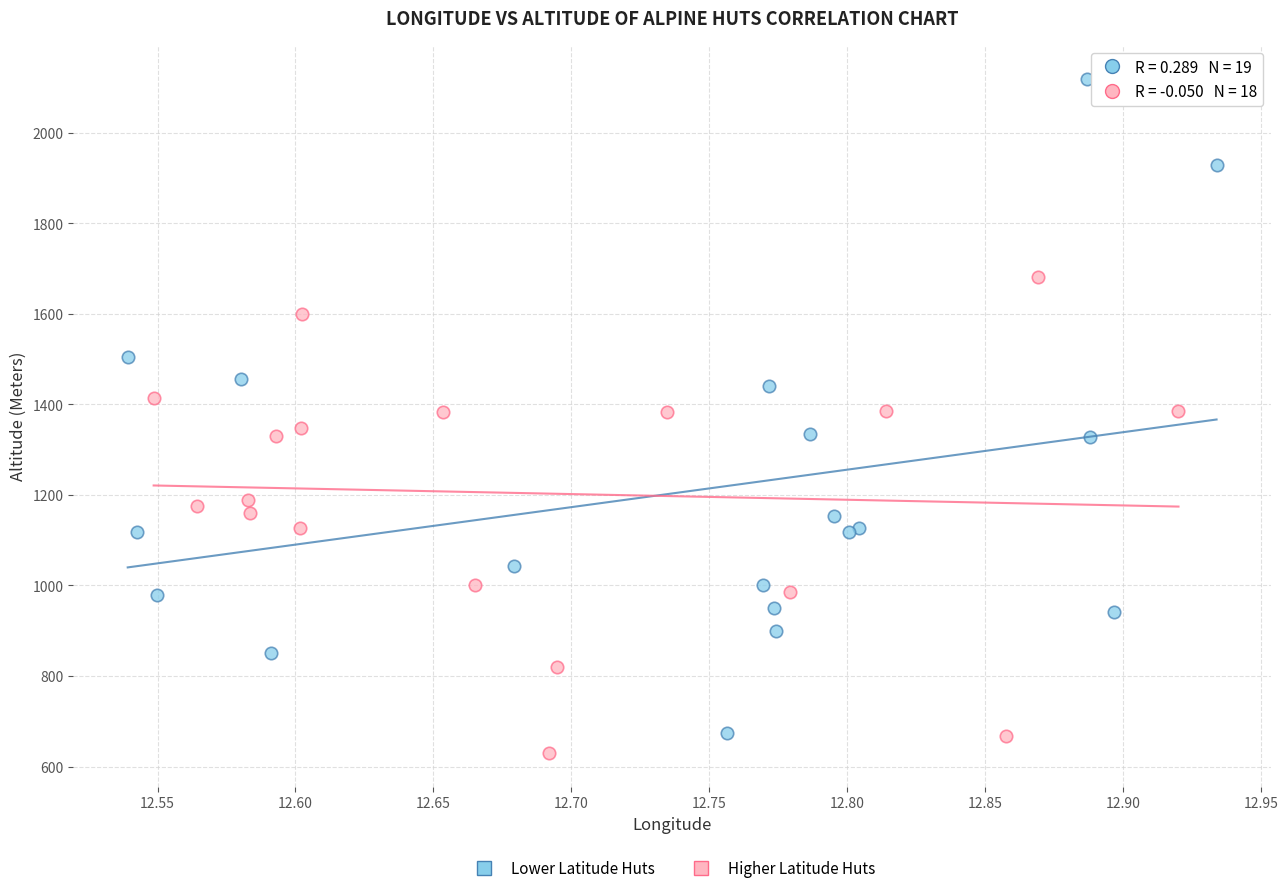

Which series contains the highest Y value?

Lower Latitude Huts